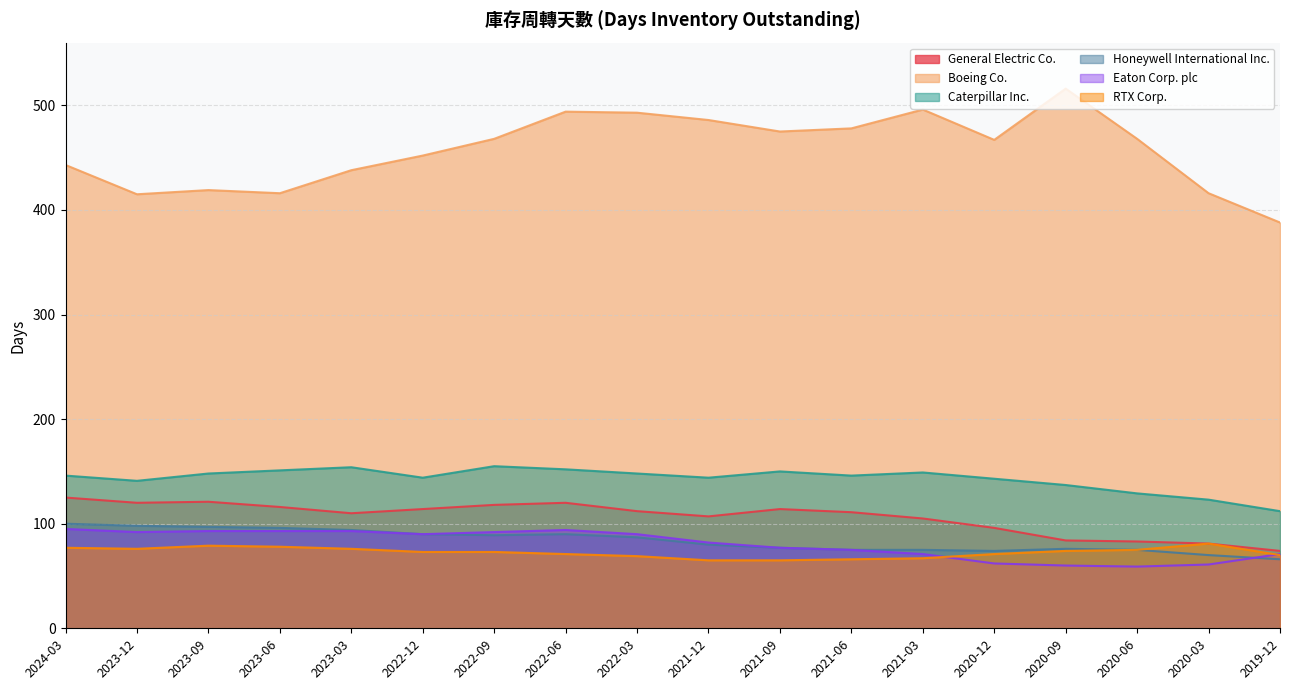

What is the value of the Eaton Corp. plc point at the 16th from the left?

59